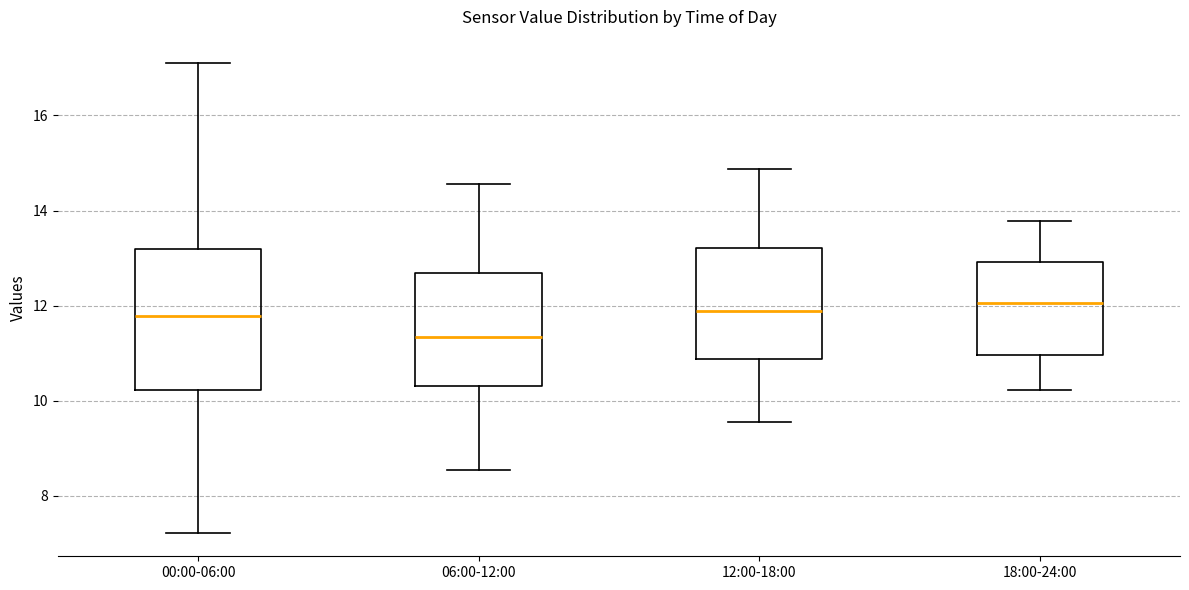

Reading left to right, read every box against the y-axis: the position of its median line, the range the box covers, and the ends of its whiskers. The values are not printed on the chart, so give them approximately, as read against the axis.

00:00-06:00: median 11.8, box 10.2 to 13.2, whiskers 7.2 to 17.2
06:00-12:00: median 11.4, box 10.4 to 12.6, whiskers 8.6 to 14.6
12:00-18:00: median 11.8, box 10.8 to 13.2, whiskers 9.6 to 14.8
18:00-24:00: median 12.0, box 11.0 to 13.0, whiskers 10.2 to 13.8